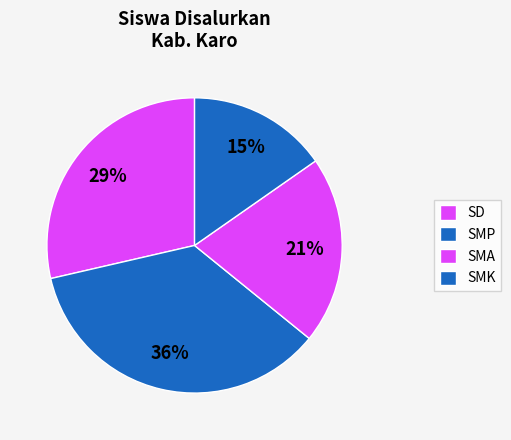

Count the number of slices in the pie.

4